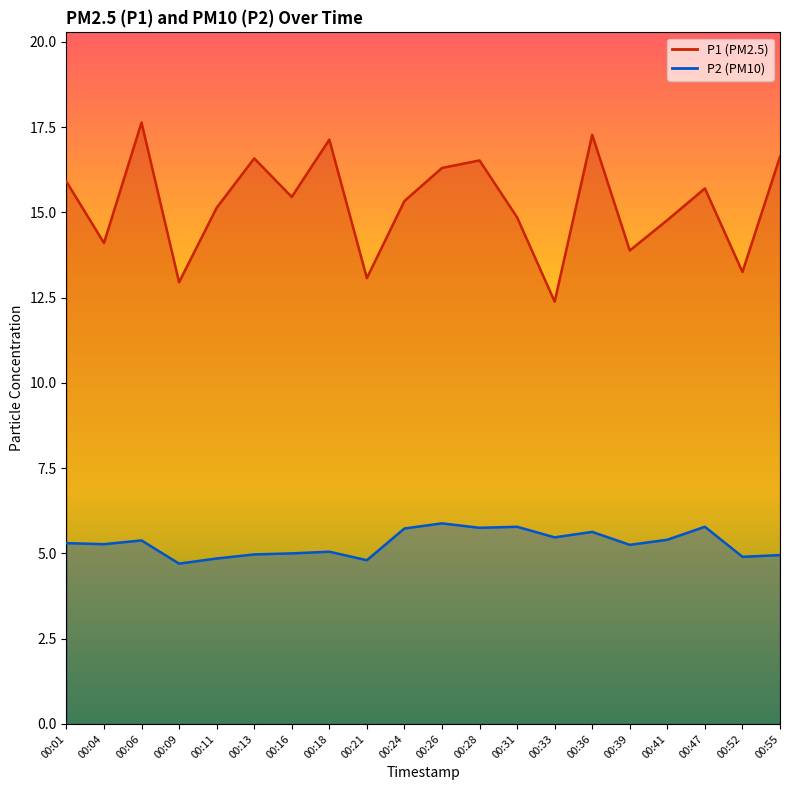

Where is P2 nearest to the value 5?

00:16